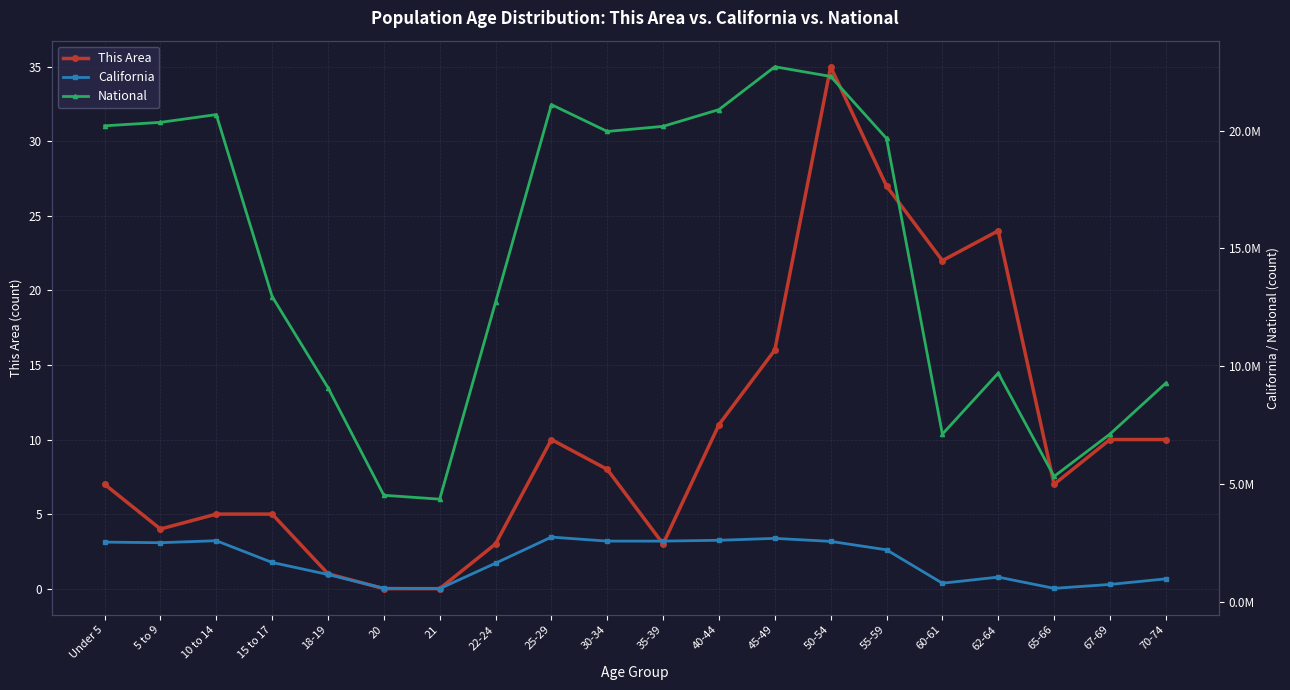

What is the label of the 12th point from the left?

40-44